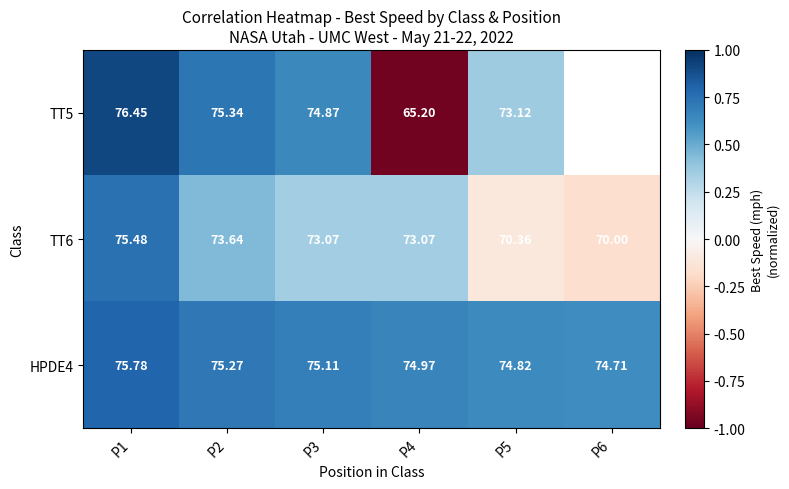

Is it true that HPDE4 equals 0.2 at P4?

False